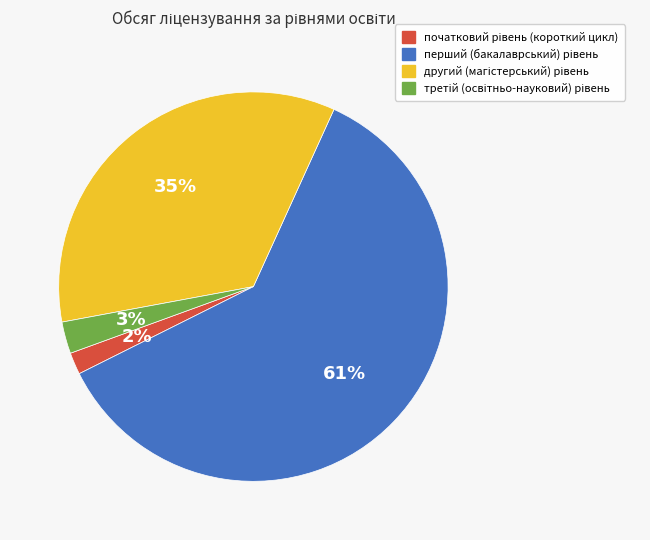

To the nearest percent, what is the average slice percentage?

25%